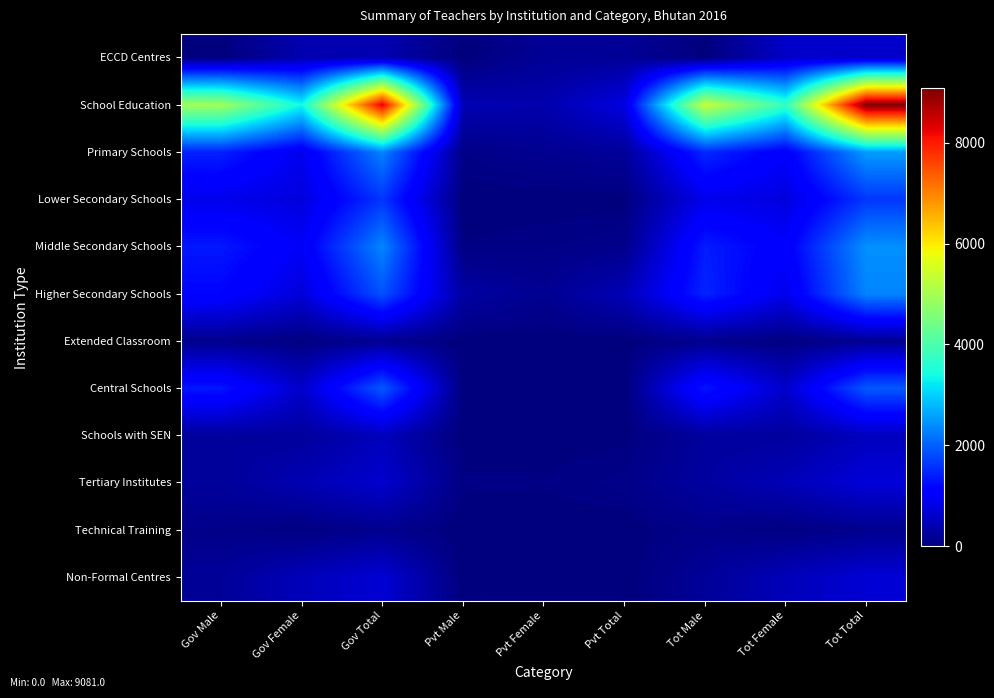

At which category is the sum across all series the highest?

Tot Total